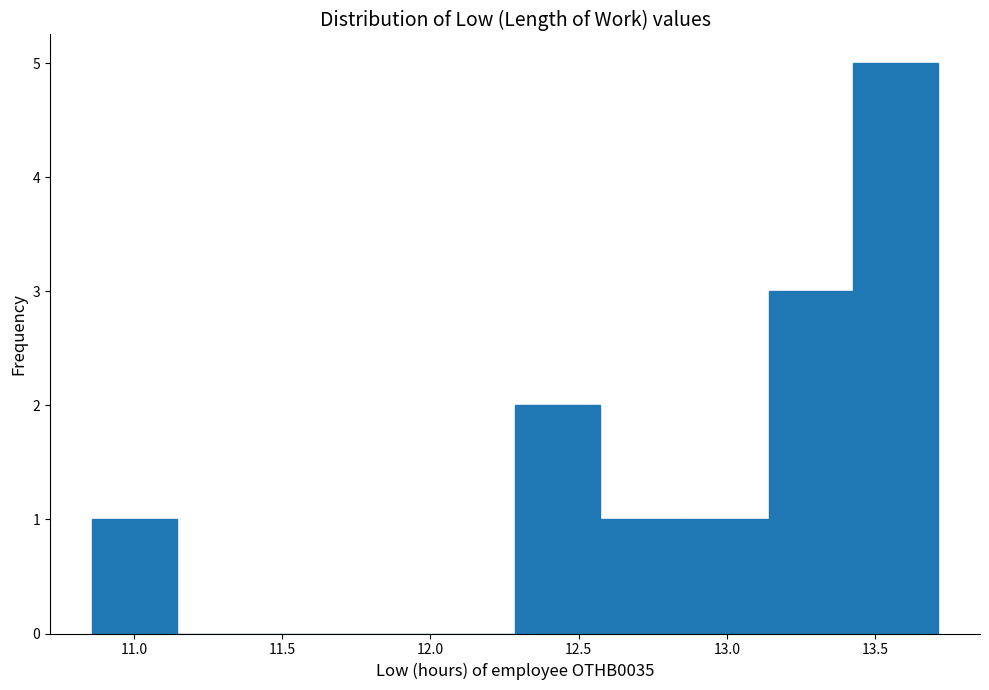

Reading left to right, transcribe this chart: for each bar, give the range it covers on the x-axis and its height. Neither the bar edges nor the heights are printed on the chart, so give them approximately, as read against the axes.

10.860 to 11.145: 1
11.145 to 11.430: 0
11.430 to 11.715: 0
11.715 to 12.000: 0
12.000 to 12.285: 0
12.285 to 12.570: 2
12.570 to 12.855: 1
12.855 to 13.140: 1
13.140 to 13.425: 3
13.425 to 13.710: 5